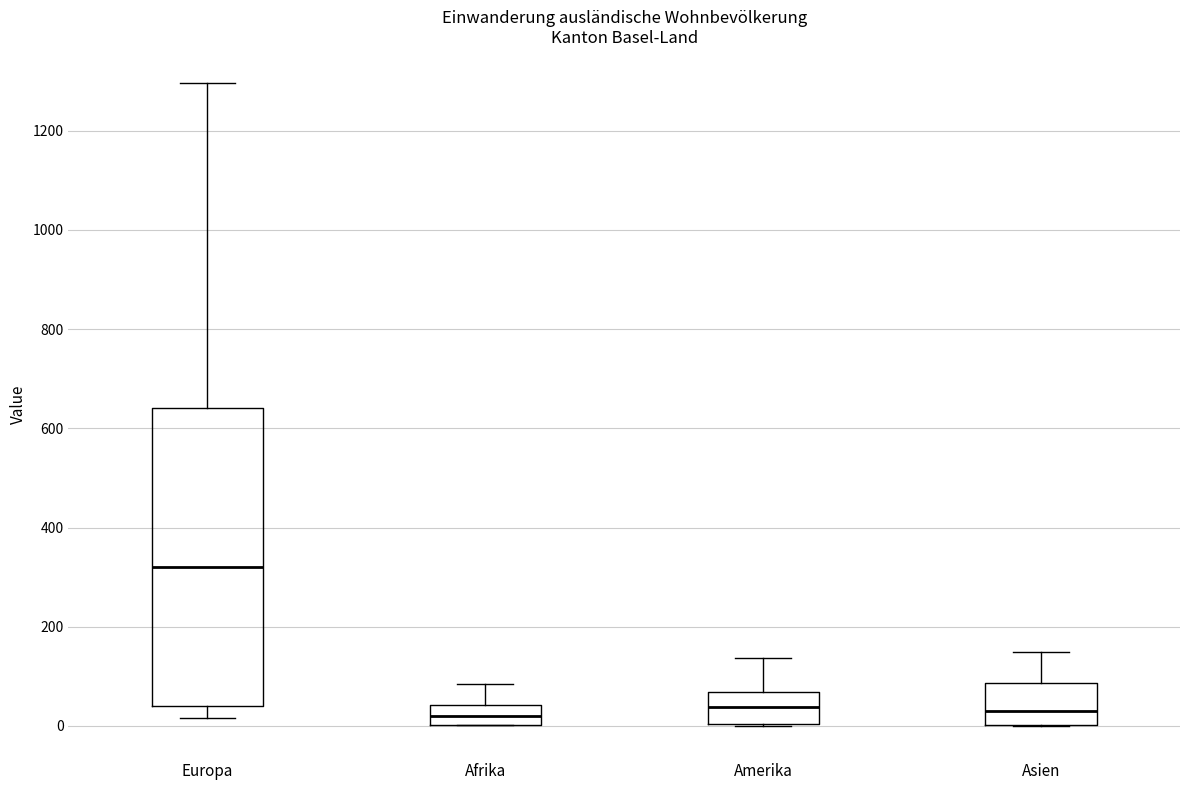

Reading left to right, transcribe this box plot: for each box, give where its median line is, the range the box spans, and where its two whiskers end, as read against the y-axis. The values are not printed on the chart, so give them approximately, as read against the axis.

Europa: median 320, box 40 to 640, whiskers 20 to 1300
Afrika: median 20, box 0 to 40, whiskers 0 to 80
Amerika: median 40, box 0 to 60, whiskers 0 to 140
Asien: median 40, box 0 to 80, whiskers 0 to 140